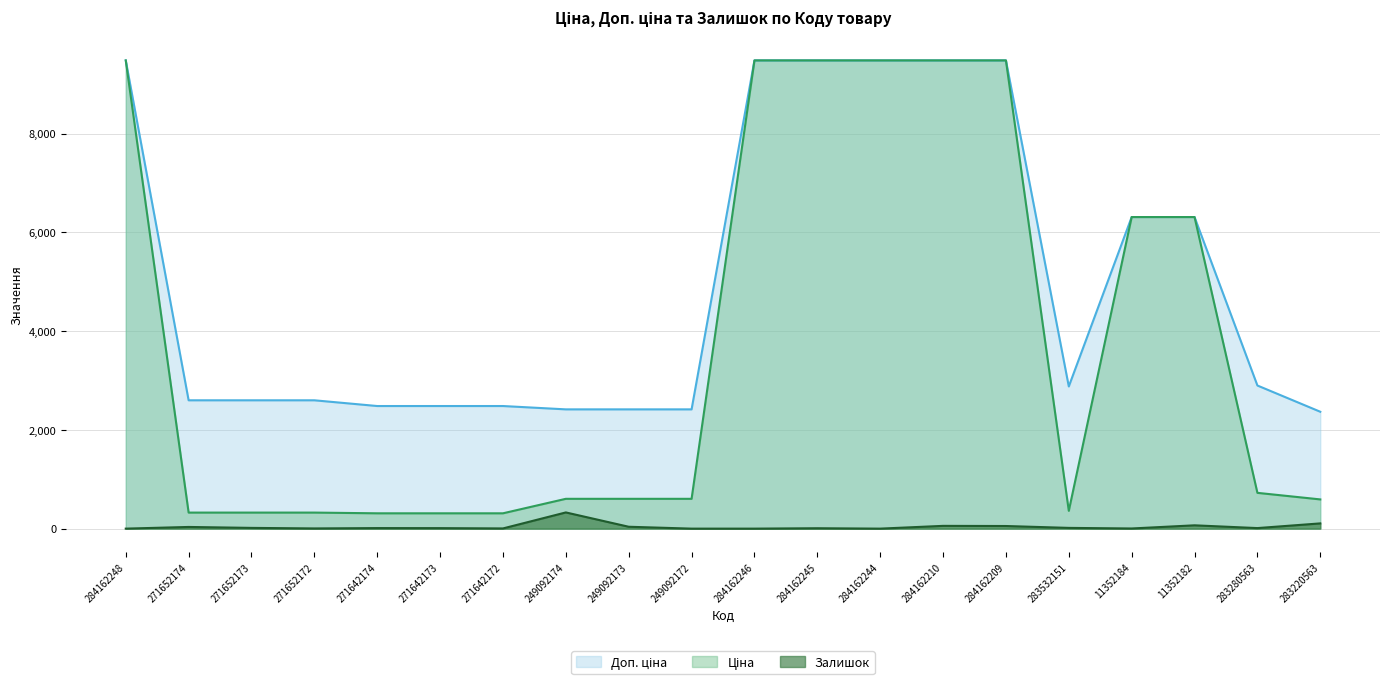

In Залишок, how many points are lower than both neighbors (excluding endpoints)?

5